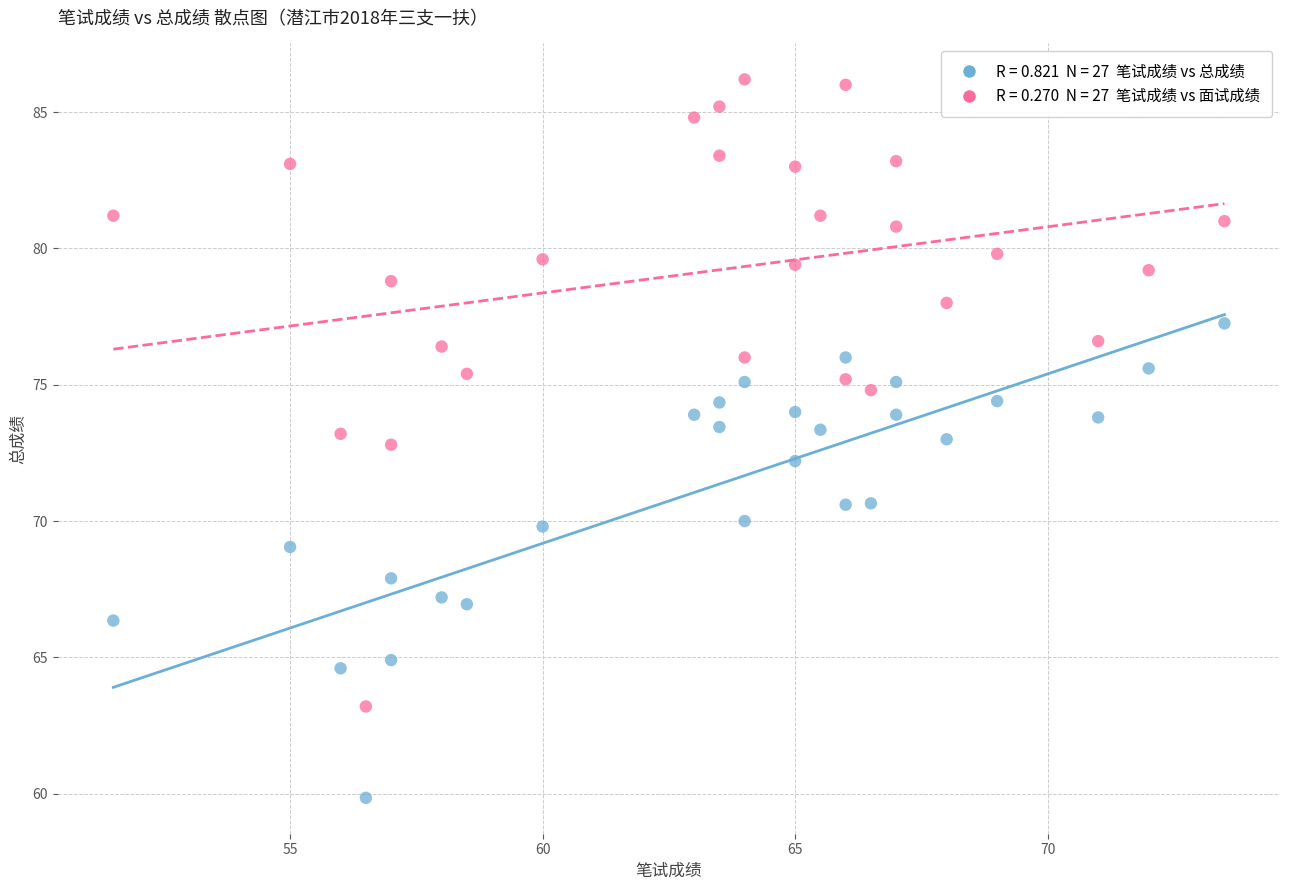

Across all data points, what is the range of X values (max minus min)?

22.0